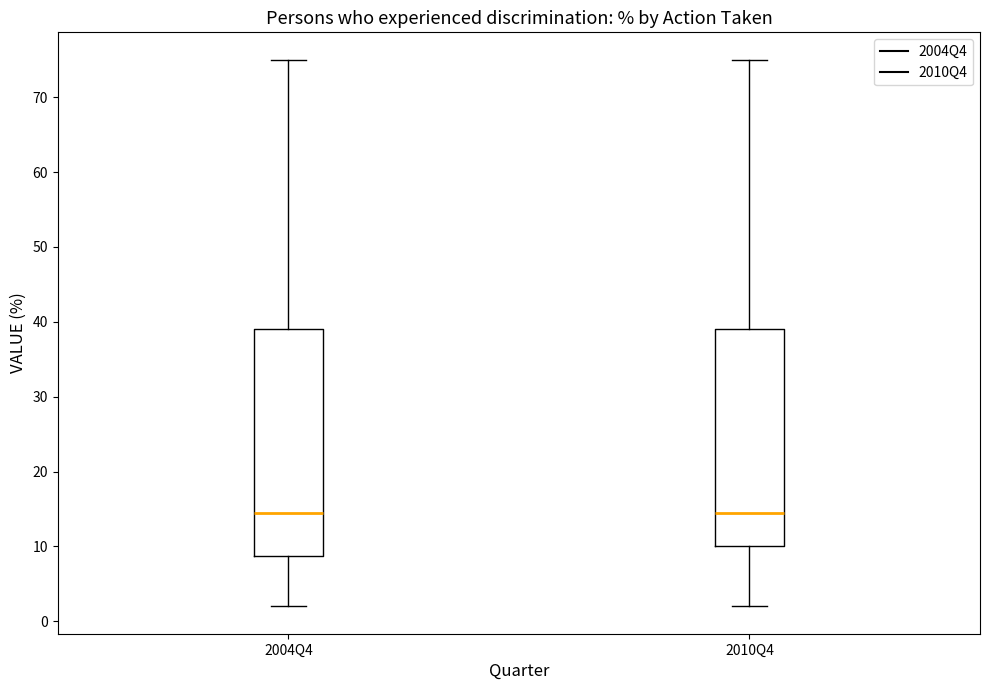

Reading left to right, transcribe this box plot: for each box, give where its median line is, the range the box spans, and where its two whiskers end, as read against the y-axis. The values are not printed on the chart, so give them approximately, as read against the axis.

2004Q4: median 15, box 9 to 39, whiskers 2 to 75
2010Q4: median 15, box 10 to 39, whiskers 2 to 75